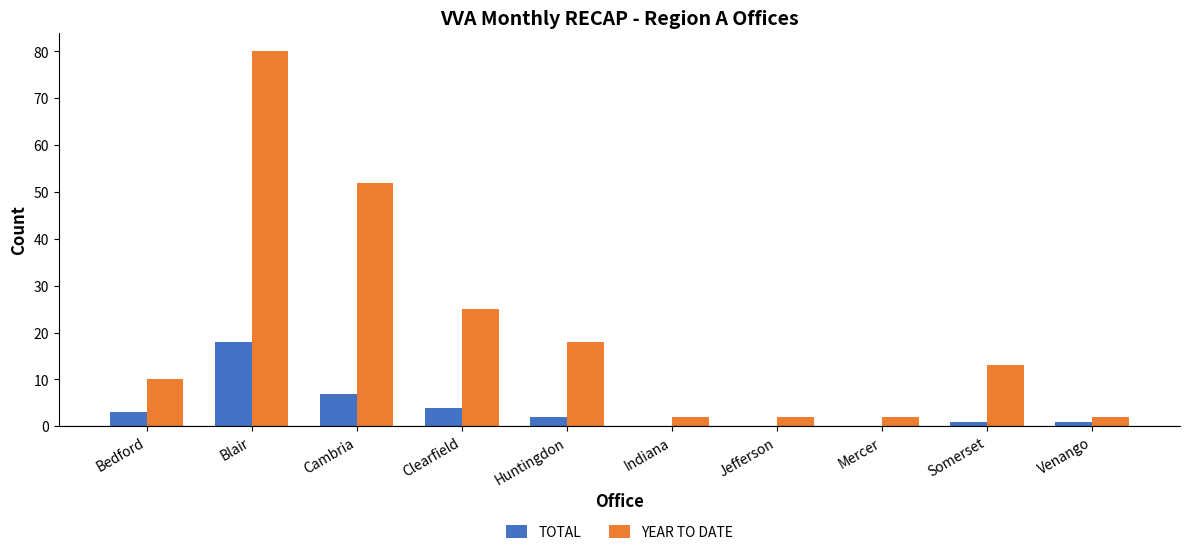

What is the sum of all YEAR TO DATE values?

206